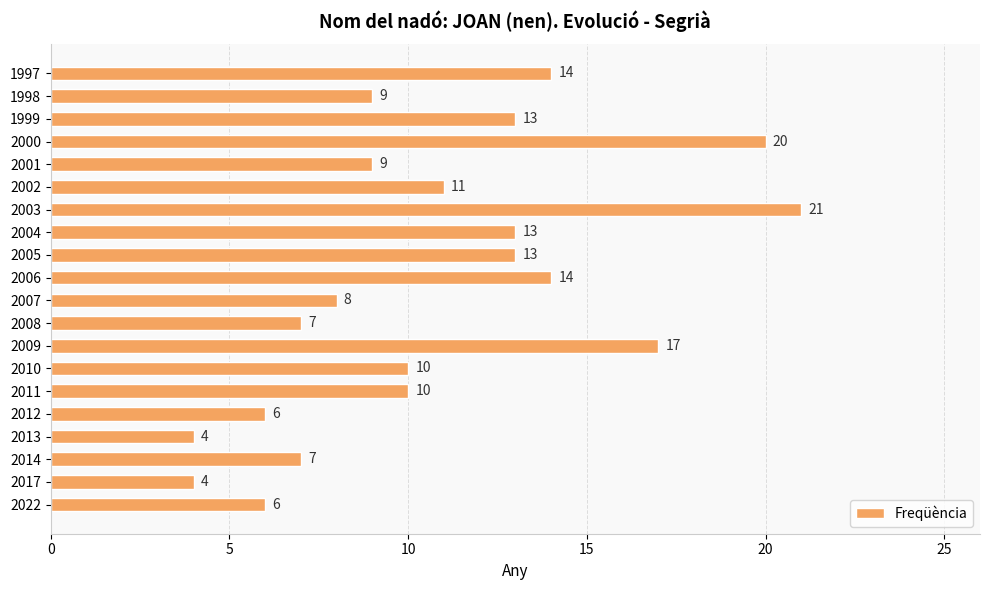

What is the greatest value displayed?

21